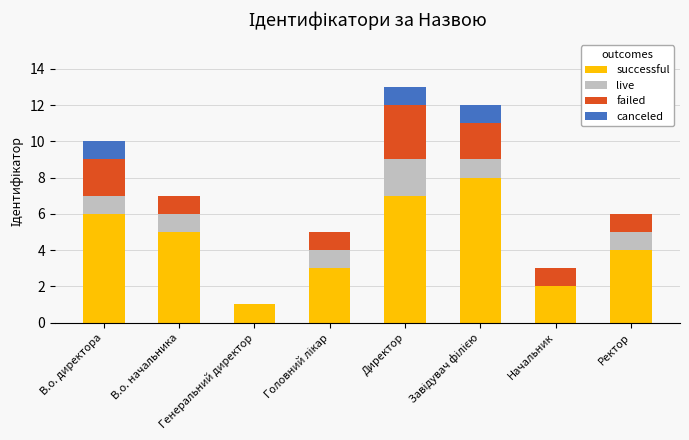

What is the sum of all successful values?

36